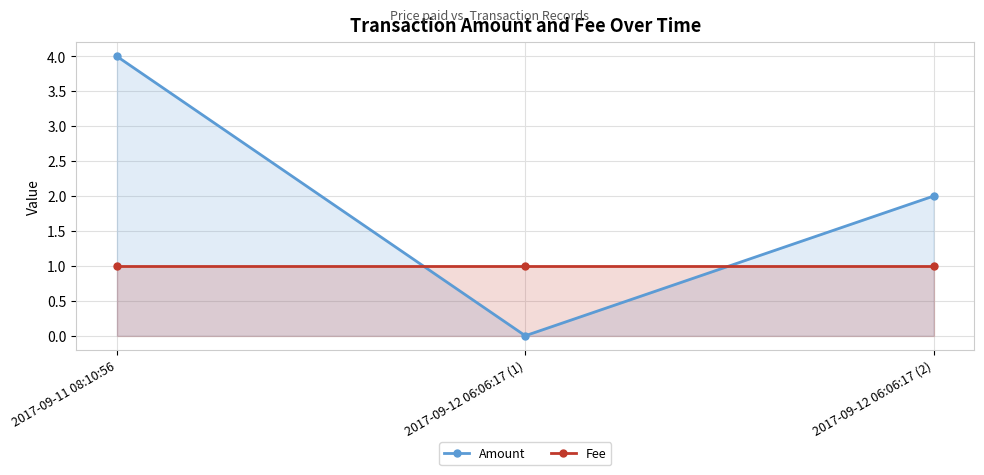

Is it true that Fee equals 1 at 2017-09-12 06:06:17 (1)?

True